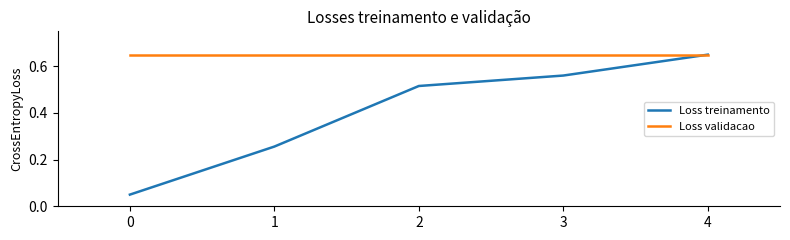

Between 1 and 4, which series saw the biggest shift?

Loss treinamento